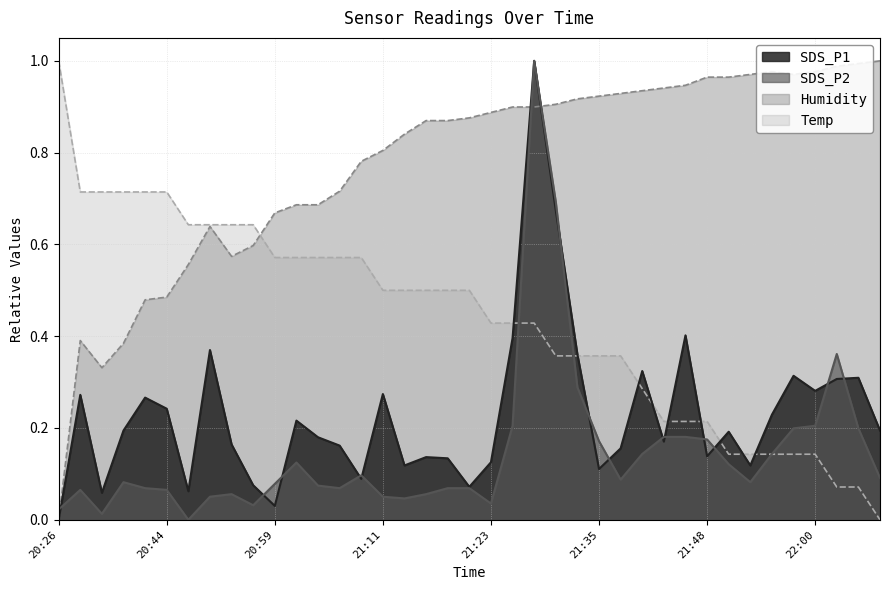

What is the difference between the SDS_P1 values at 22:02 and 21:43?

0.1